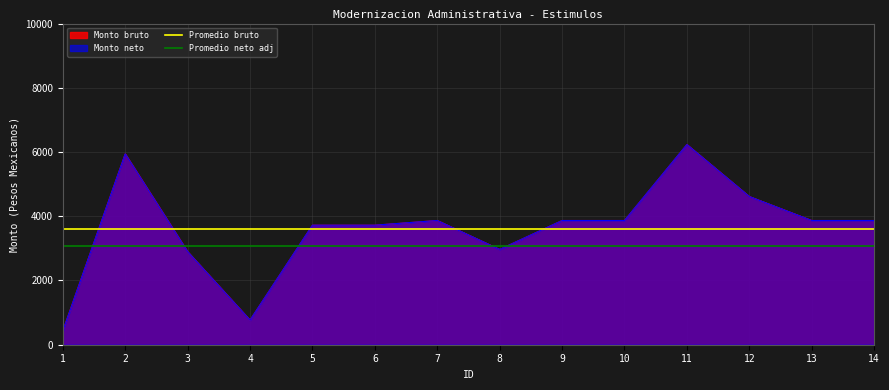

True or false: Promedio bruto and Promedio neto adj cross at least once.

False